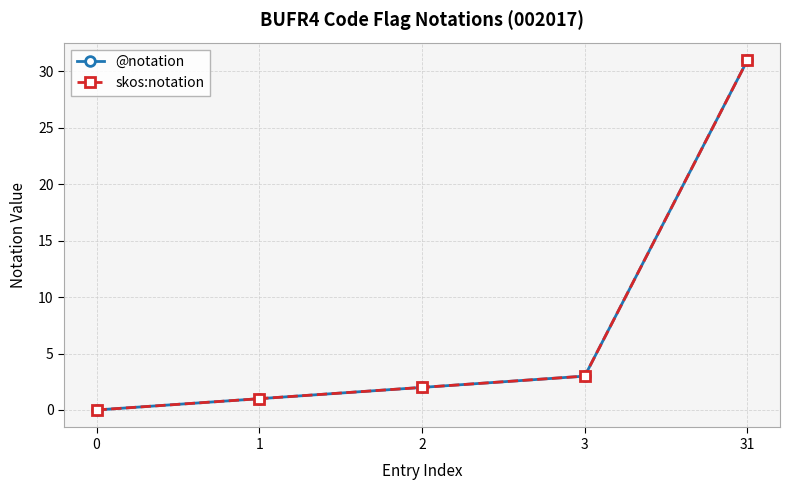

The skos:notation series shows 1 at 1. True or false?

True